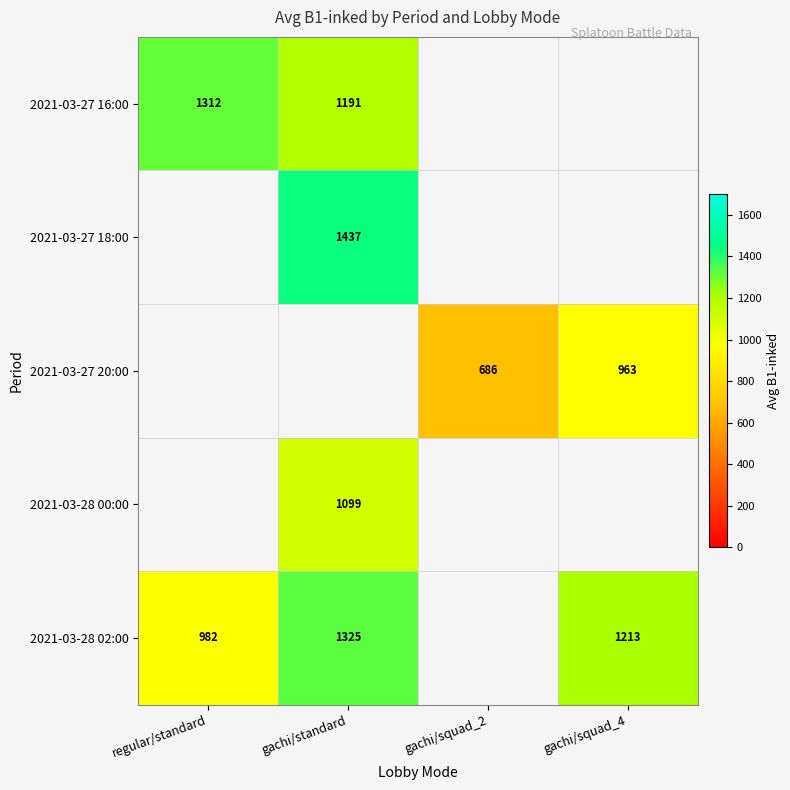

The 2021-03-28 02:00 series shows 1325.0 at gachi/standard. True or false?

True